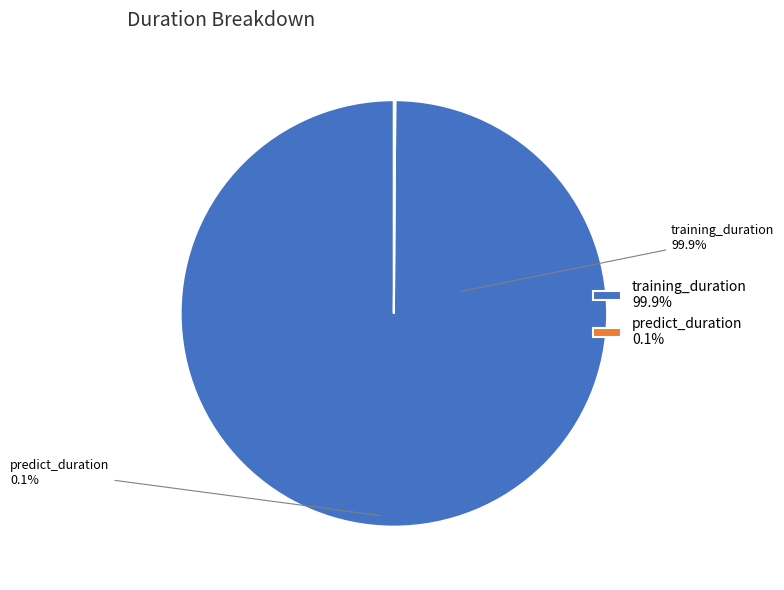

Which category has the biggest portion of the pie?

training_duration